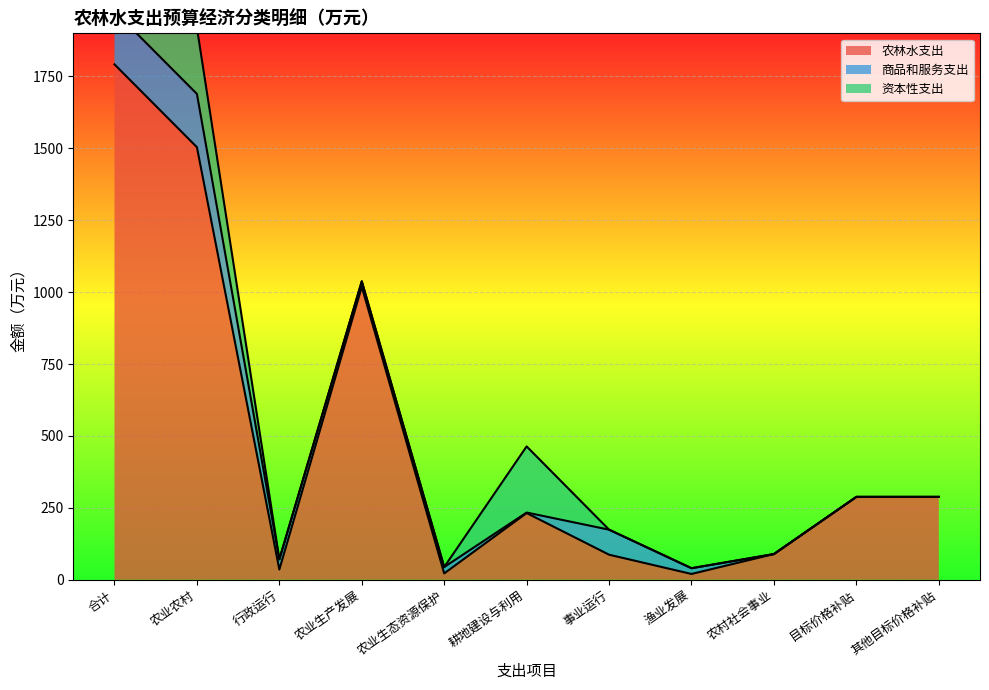

True or false: 农林水支出 has a value of 231.8 at 耕地建设与利用.

True